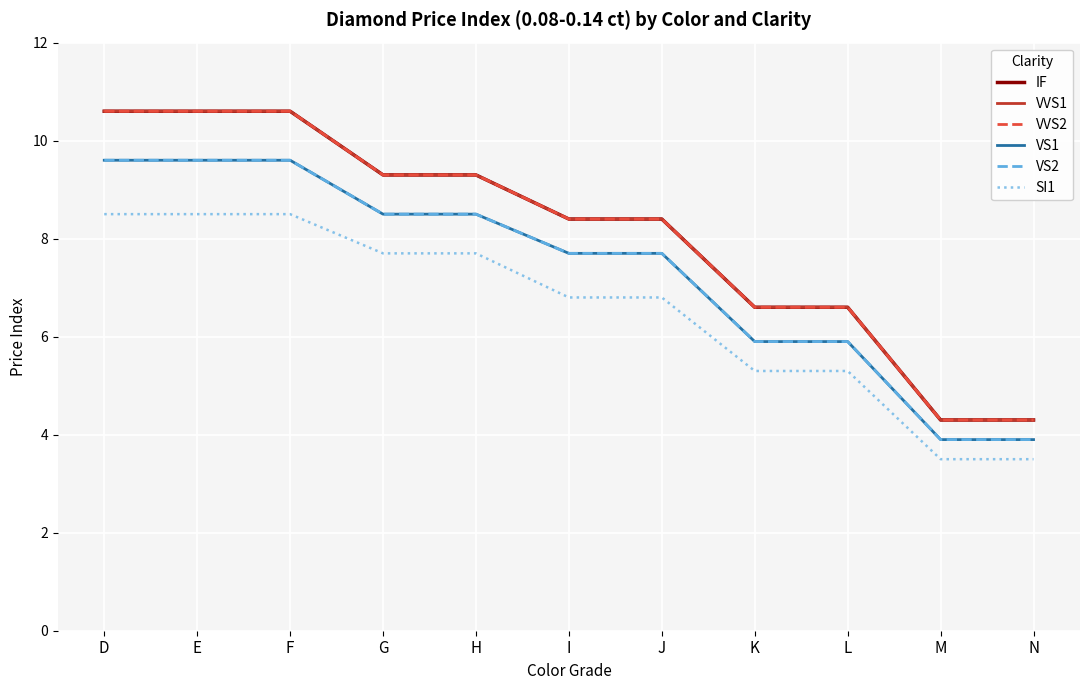

Reading left to right, what are all the values shown in this chart?

IF: D=10.6	E=10.6	F=10.6	G=9.3	H=9.3	I=8.4	J=8.4	K=6.6	L=6.6	M=4.3	N=4.3
VVS1: D=10.6	E=10.6	F=10.6	G=9.3	H=9.3	I=8.4	J=8.4	K=6.6	L=6.6	M=4.3	N=4.3
VVS2: D=10.6	E=10.6	F=10.6	G=9.3	H=9.3	I=8.4	J=8.4	K=6.6	L=6.6	M=4.3	N=4.3
VS1: D=9.6	E=9.6	F=9.6	G=8.5	H=8.5	I=7.7	J=7.7	K=5.9	L=5.9	M=3.9	N=3.9
VS2: D=9.6	E=9.6	F=9.6	G=8.5	H=8.5	I=7.7	J=7.7	K=5.9	L=5.9	M=3.9	N=3.9
SI1: D=8.5	E=8.5	F=8.5	G=7.7	H=7.7	I=6.8	J=6.8	K=5.3	L=5.3	M=3.5	N=3.5